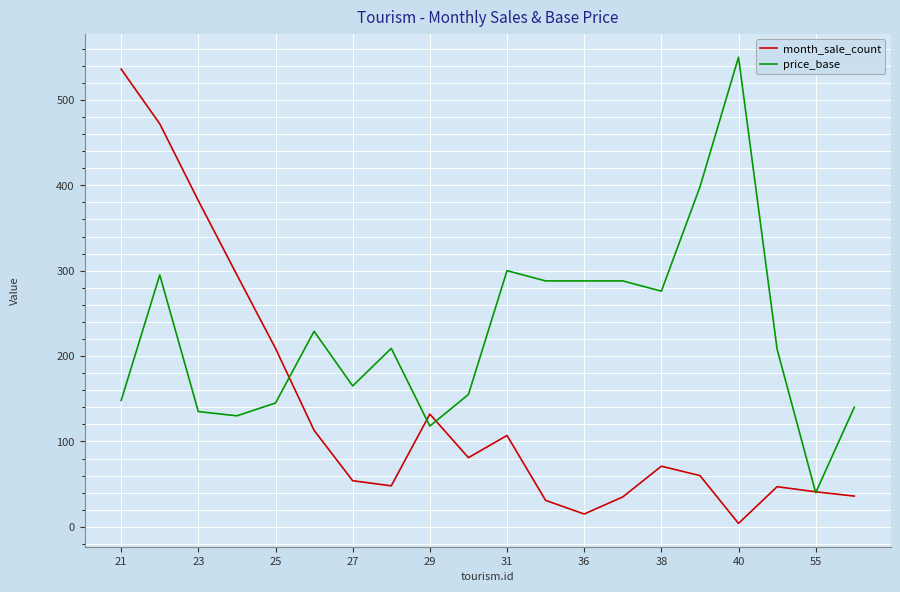

Which series has the largest total across all categories?

price_base